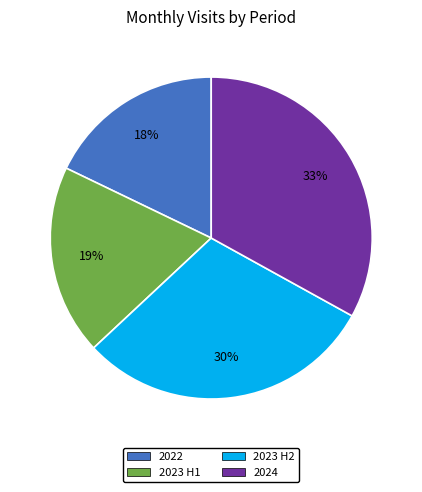

Combined, do 2024 and 2023 H1 account for over 50%?

Yes